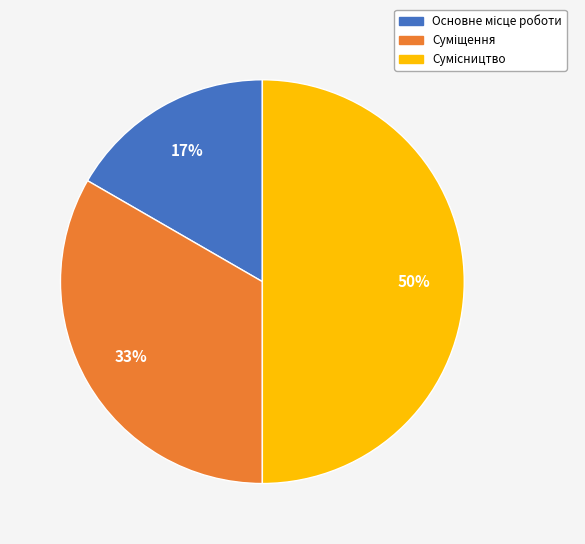

To the nearest percent, what is the difference between the largest and smallest slice percentages?

33%